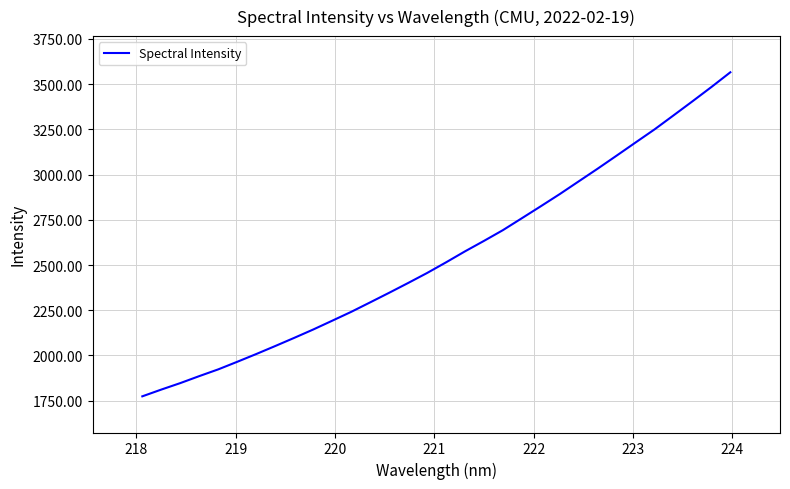

What is the difference between the maximum and minimum values?

1791.7